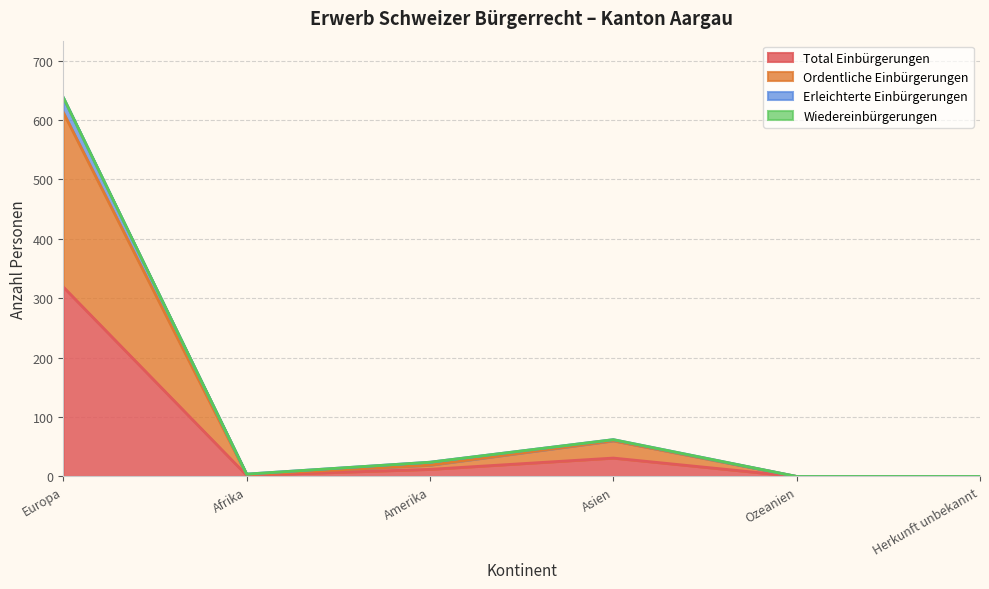

At how many categories does at least one series exceed 385?

1